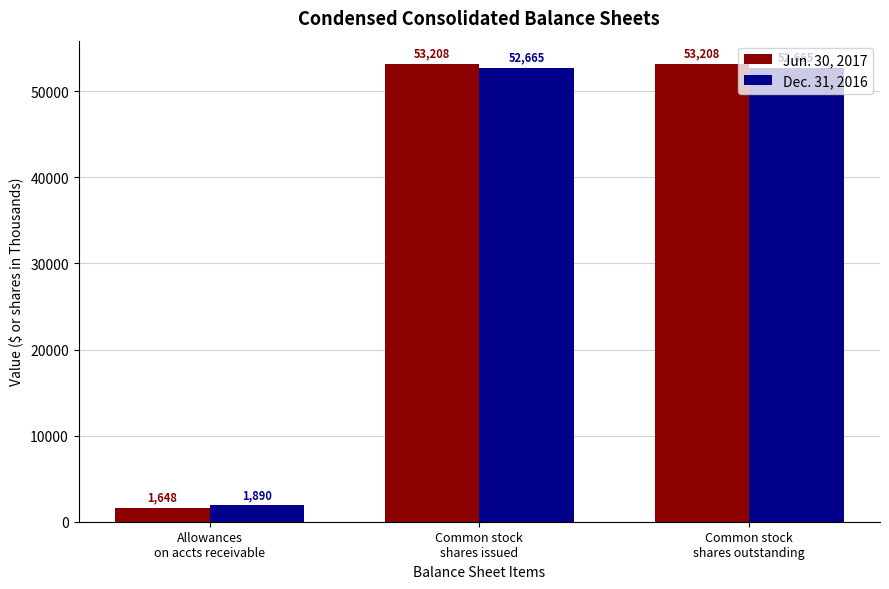

What is the sum of the Jun. 30, 2017 values at Common stock
shares outstanding and Allowances
on accts receivable?

54856